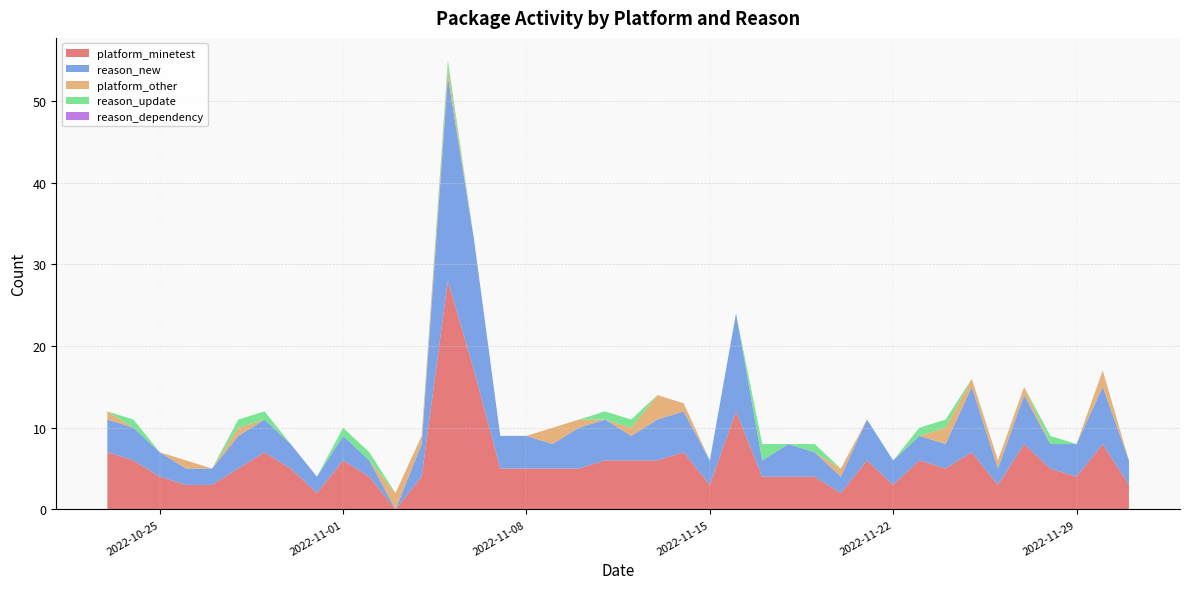

Reading left to right, transcribe all the data shown in this chart.

platform_minetest: 2022-10-23=7	2022-10-24=6	2022-10-25=4	2022-10-26=3	2022-10-27=3	2022-10-28=5	2022-10-29=7	2022-10-30=5	2022-10-31=2	2022-11-01=6	2022-11-02=4	2022-11-03=0	2022-11-04=4	2022-11-05=28	2022-11-06=17	2022-11-07=5	2022-11-08=5	2022-11-09=5	2022-11-10=5	2022-11-11=6	2022-11-12=6	2022-11-13=6	2022-11-14=7	2022-11-15=3	2022-11-16=12	2022-11-17=4	2022-11-18=4	2022-11-19=4	2022-11-20=2	2022-11-21=6	2022-11-22=3	2022-11-23=6	2022-11-24=5	2022-11-25=7	2022-11-26=3	2022-11-27=8	2022-11-28=5	2022-11-29=4	2022-11-30=8	2022-12-01=3
reason_new: 2022-10-23=4	2022-10-24=4	2022-10-25=3	2022-10-26=2	2022-10-27=2	2022-10-28=4	2022-10-29=4	2022-10-30=3	2022-10-31=2	2022-11-01=3	2022-11-02=2	2022-11-03=0	2022-11-04=4	2022-11-05=25	2022-11-06=16	2022-11-07=4	2022-11-08=4	2022-11-09=3	2022-11-10=5	2022-11-11=5	2022-11-12=3	2022-11-13=5	2022-11-14=5	2022-11-15=3	2022-11-16=12	2022-11-17=2	2022-11-18=4	2022-11-19=3	2022-11-20=2	2022-11-21=5	2022-11-22=3	2022-11-23=3	2022-11-24=3	2022-11-25=8	2022-11-26=2	2022-11-27=6	2022-11-28=3	2022-11-29=4	2022-11-30=7	2022-12-01=3
platform_other: 2022-10-23=1	2022-10-24=0	2022-10-25=0	2022-10-26=1	2022-10-27=0	2022-10-28=1	2022-10-29=0	2022-10-30=0	2022-10-31=0	2022-11-01=0	2022-11-02=0	2022-11-03=2	2022-11-04=1	2022-11-05=1	2022-11-06=0	2022-11-07=0	2022-11-08=0	2022-11-09=2	2022-11-10=1	2022-11-11=0	2022-11-12=1	2022-11-13=3	2022-11-14=1	2022-11-15=0	2022-11-16=0	2022-11-17=0	2022-11-18=0	2022-11-19=0	2022-11-20=1	2022-11-21=0	2022-11-22=0	2022-11-23=0	2022-11-24=2	2022-11-25=1	2022-11-26=1	2022-11-27=1	2022-11-28=0	2022-11-29=0	2022-11-30=2	2022-12-01=0
reason_update: 2022-10-23=0	2022-10-24=1	2022-10-25=0	2022-10-26=0	2022-10-27=0	2022-10-28=1	2022-10-29=1	2022-10-30=0	2022-10-31=0	2022-11-01=1	2022-11-02=1	2022-11-03=0	2022-11-04=0	2022-11-05=1	2022-11-06=0	2022-11-07=0	2022-11-08=0	2022-11-09=0	2022-11-10=0	2022-11-11=1	2022-11-12=1	2022-11-13=0	2022-11-14=0	2022-11-15=0	2022-11-16=0	2022-11-17=2	2022-11-18=0	2022-11-19=1	2022-11-20=0	2022-11-21=0	2022-11-22=0	2022-11-23=1	2022-11-24=1	2022-11-25=0	2022-11-26=0	2022-11-27=0	2022-11-28=1	2022-11-29=0	2022-11-30=0	2022-12-01=0
reason_dependency: 2022-10-23=0	2022-10-24=0	2022-10-25=0	2022-10-26=0	2022-10-27=0	2022-10-28=0	2022-10-29=0	2022-10-30=0	2022-10-31=0	2022-11-01=0	2022-11-02=0	2022-11-03=0	2022-11-04=0	2022-11-05=0	2022-11-06=0	2022-11-07=0	2022-11-08=0	2022-11-09=0	2022-11-10=0	2022-11-11=0	2022-11-12=0	2022-11-13=0	2022-11-14=0	2022-11-15=0	2022-11-16=0	2022-11-17=0	2022-11-18=0	2022-11-19=0	2022-11-20=0	2022-11-21=0	2022-11-22=0	2022-11-23=0	2022-11-24=0	2022-11-25=0	2022-11-26=0	2022-11-27=0	2022-11-28=0	2022-11-29=0	2022-11-30=0	2022-12-01=0